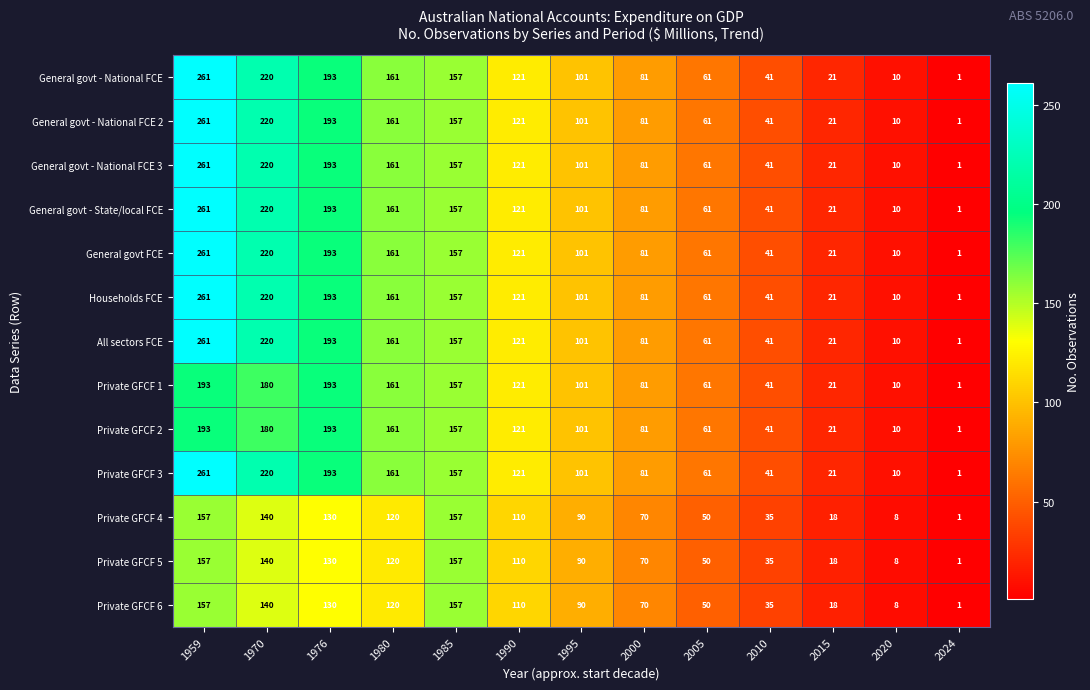

Count the number of categories in the chart.

13